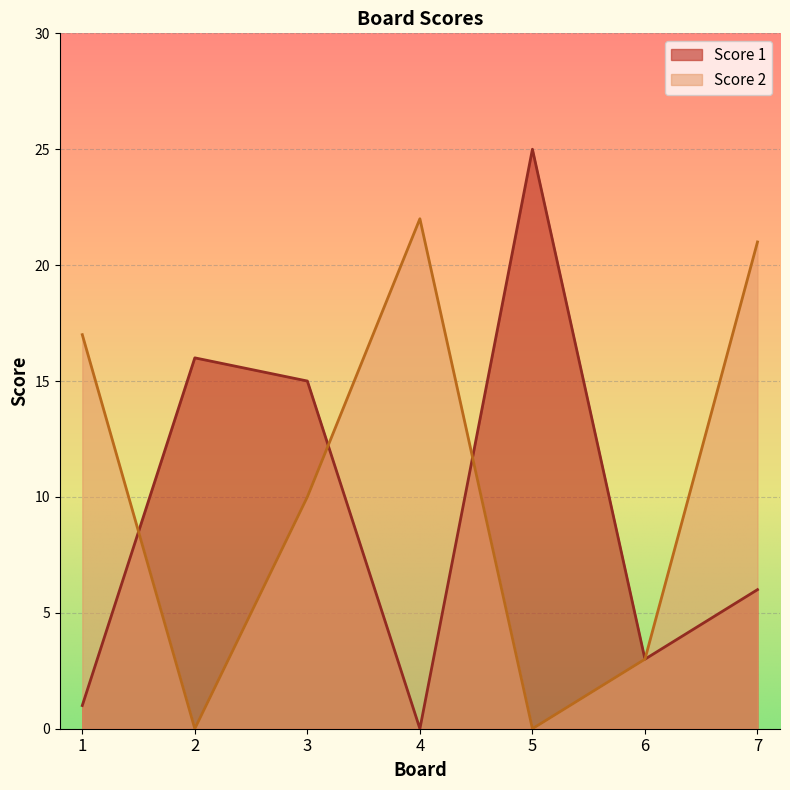

Where is the first local maximum for Score 2?

4